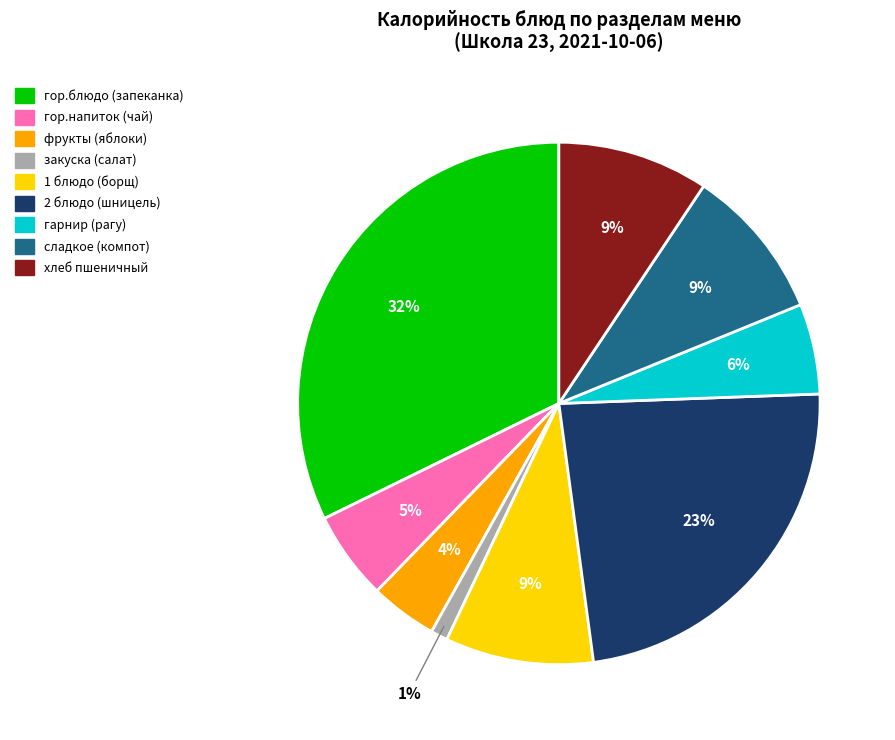

Do 1 блюдо (борщ) and закуска (салат) together represent more than half of the pie?

No